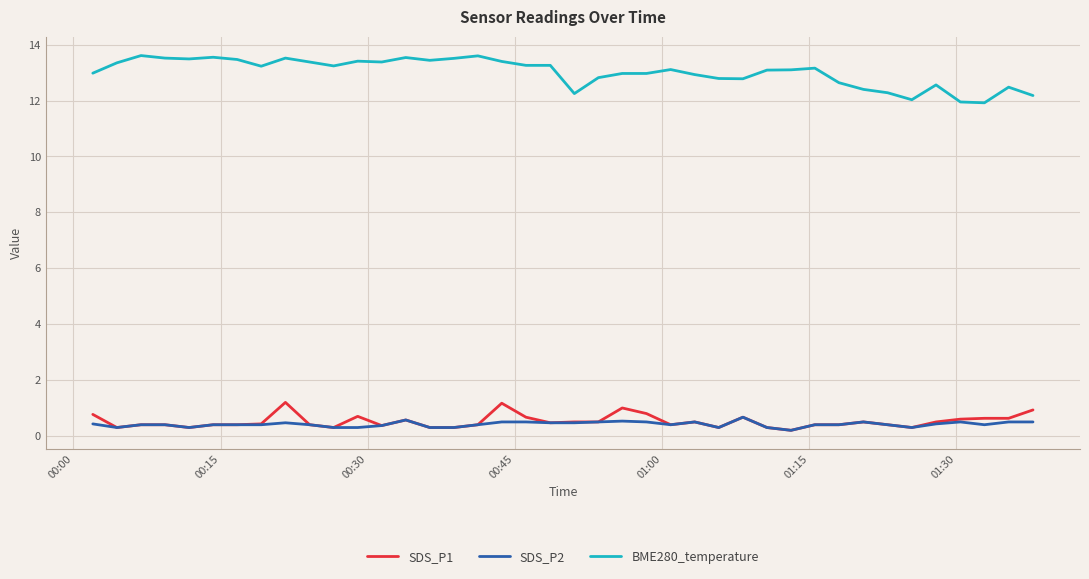

True or false: BME280_temperature and SDS_P1 cross at least once.

False